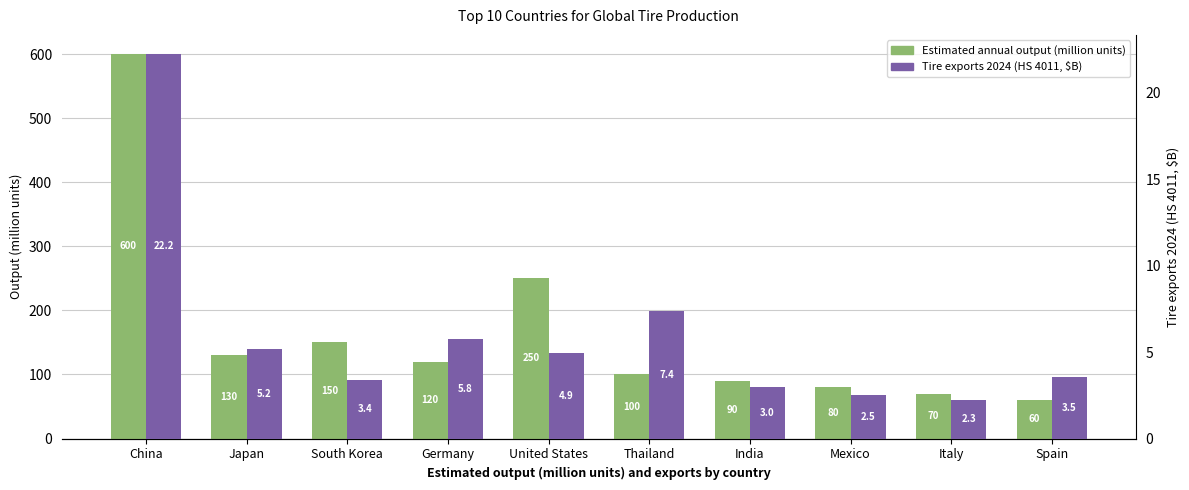

Reading left to right, list all the values displayed in this chart.

Estimated annual output (million units): China=600.0	Japan=130.0	South Korea=150.0	Germany=120.0	United States=250.0	Thailand=100.0	India=90.0	Mexico=80.0	Italy=70.0	Spain=60.0
Tire exports 2024 (HS 4011, $B): China=22.2	Japan=5.2	South Korea=3.4	Germany=5.8	United States=4.9	Thailand=7.4	India=3.0	Mexico=2.5	Italy=2.3	Spain=3.5